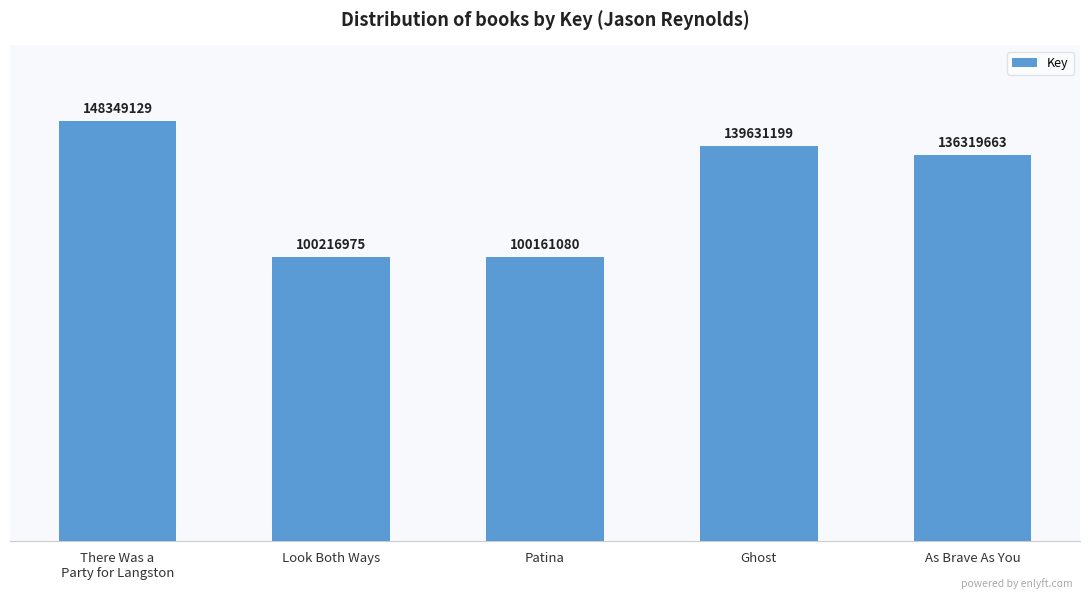

Does the chart contain any negative values?

No